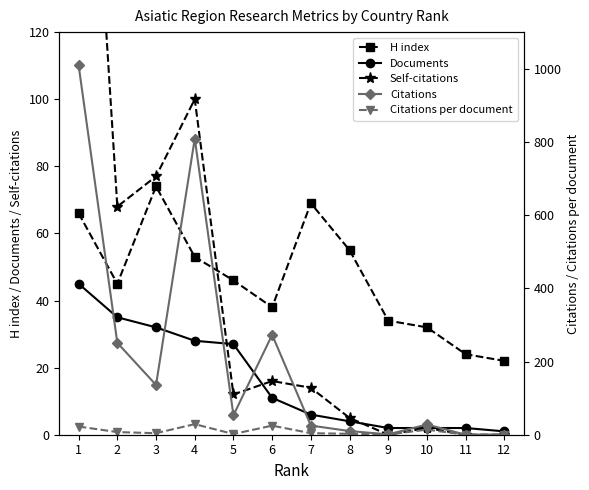

True or false: Documents has more than 1 interior local peaks.

False